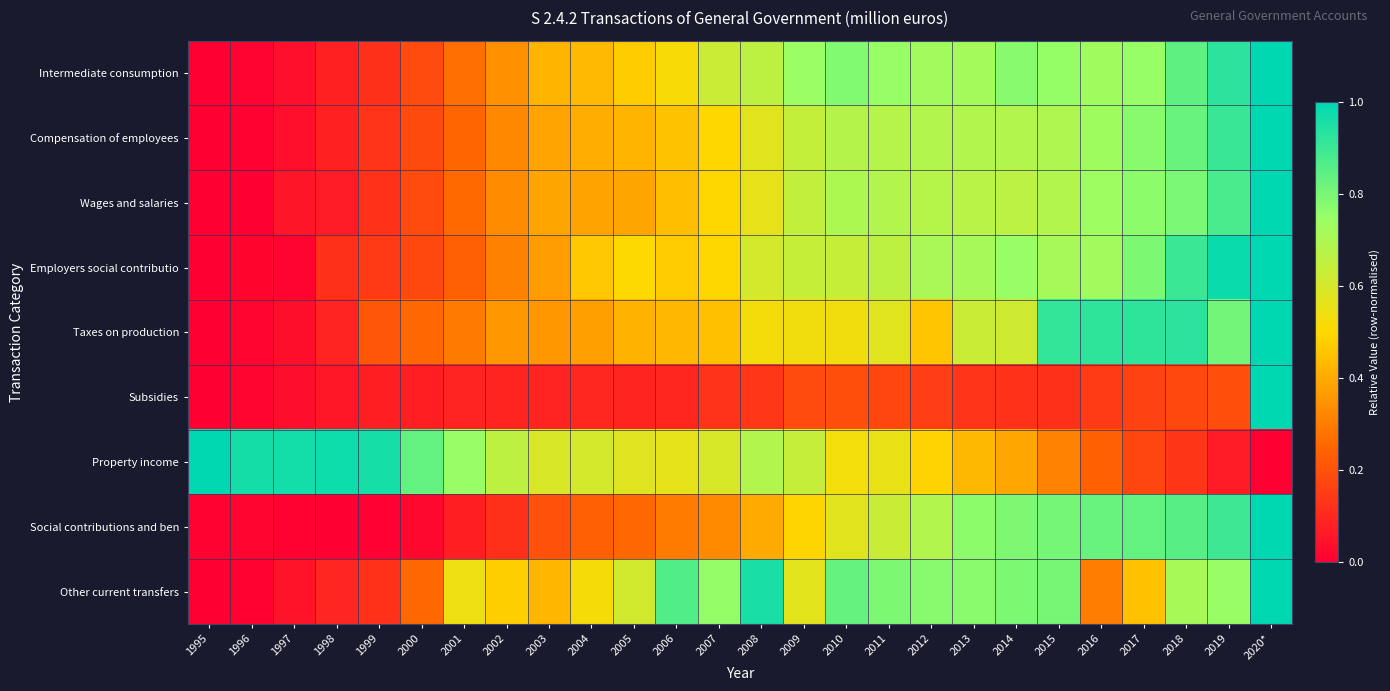

What is the total value across all series at 1996?

1.1